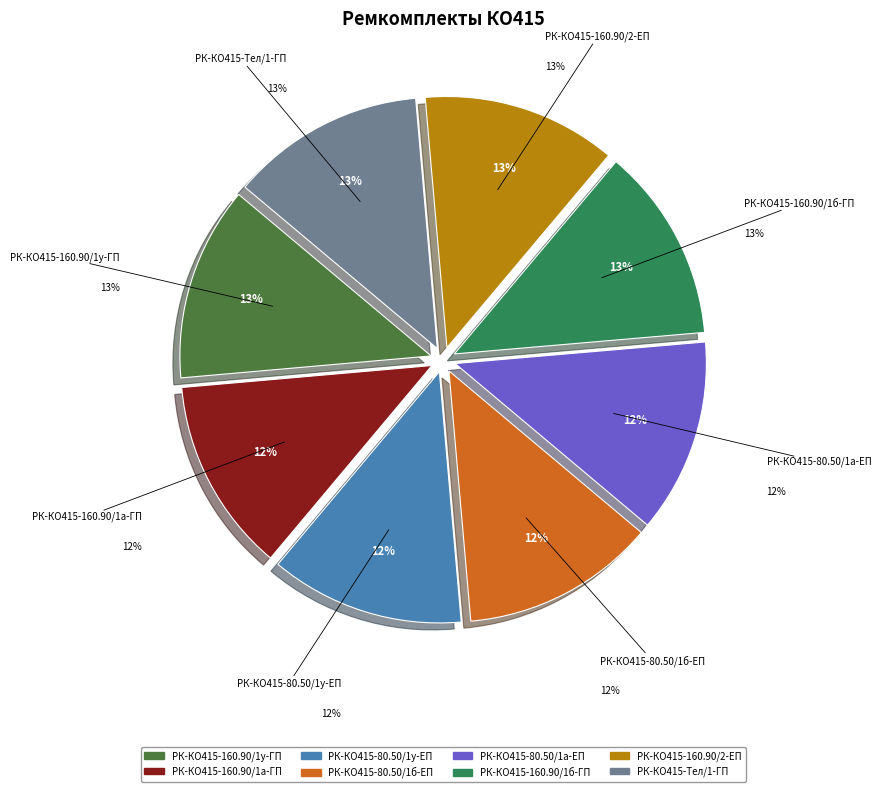

What percentage is NOT represented by РК-КО415-80.50/1б-ЕП?

87.5%